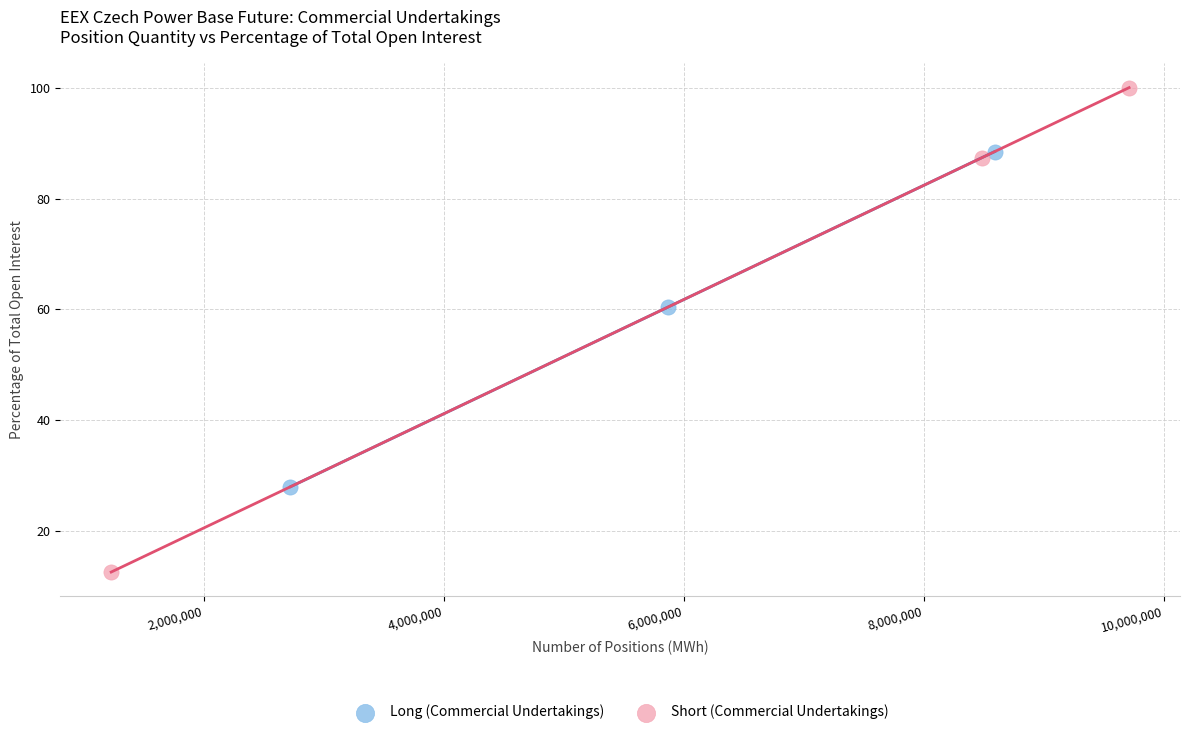

Which series reaches the maximum Y coordinate?

Short (Commercial Undertakings)